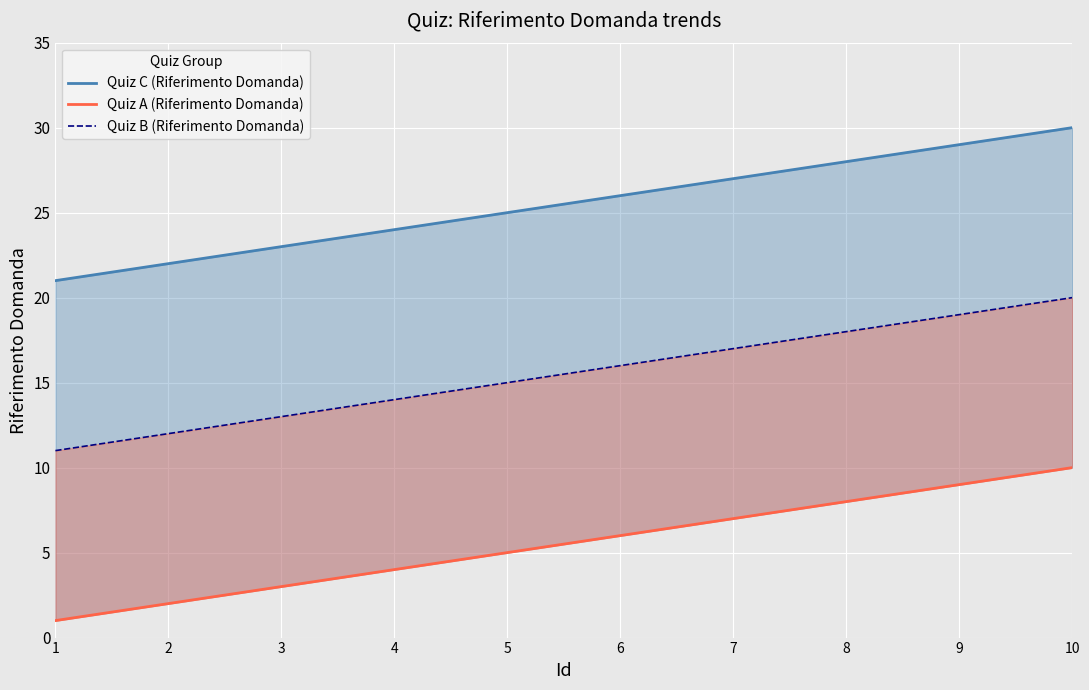

True or false: Quiz B (Riferimento Domanda) has a value of 17 at 7.

True